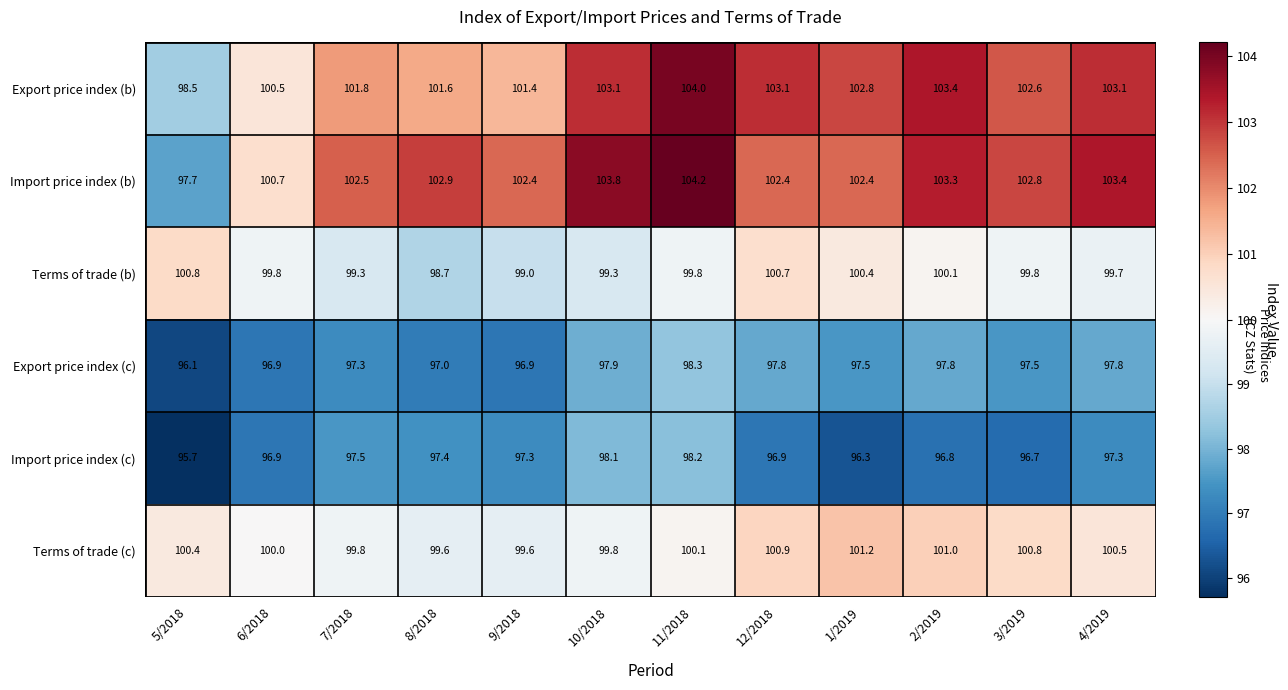

At which label does Terms of trade (b) first exceed 99?

5/2018